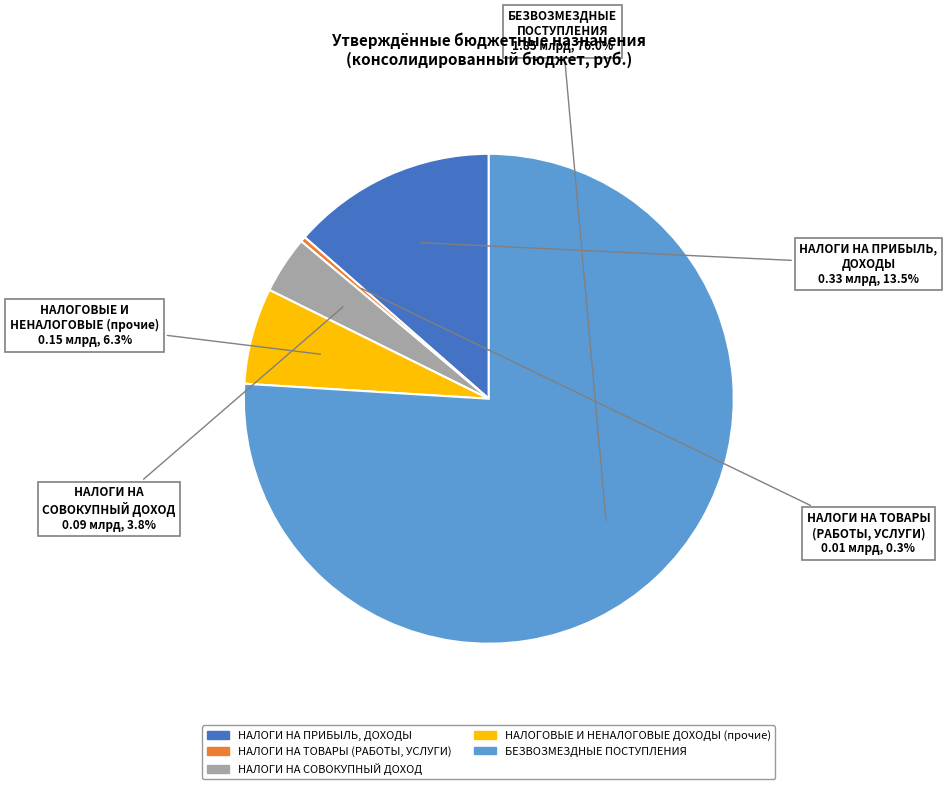

Is there a majority slice in this chart?

Yes